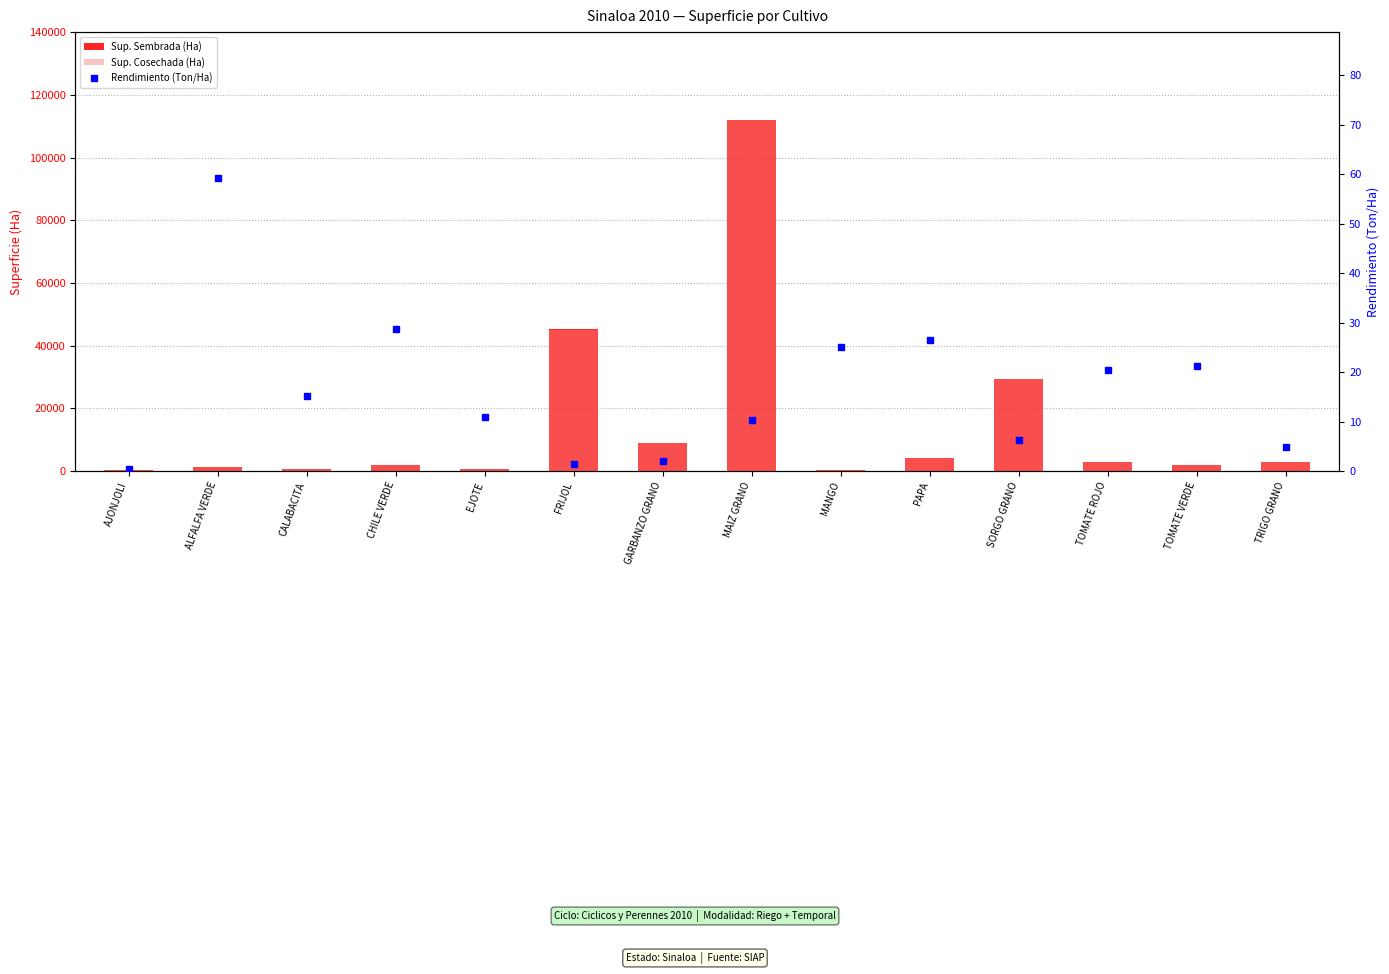

List the series in order of their peak value, highest first.

Sup. Sembrada (Ha), Sup. Cosechada (Ha), Rendimiento (Ton/Ha)